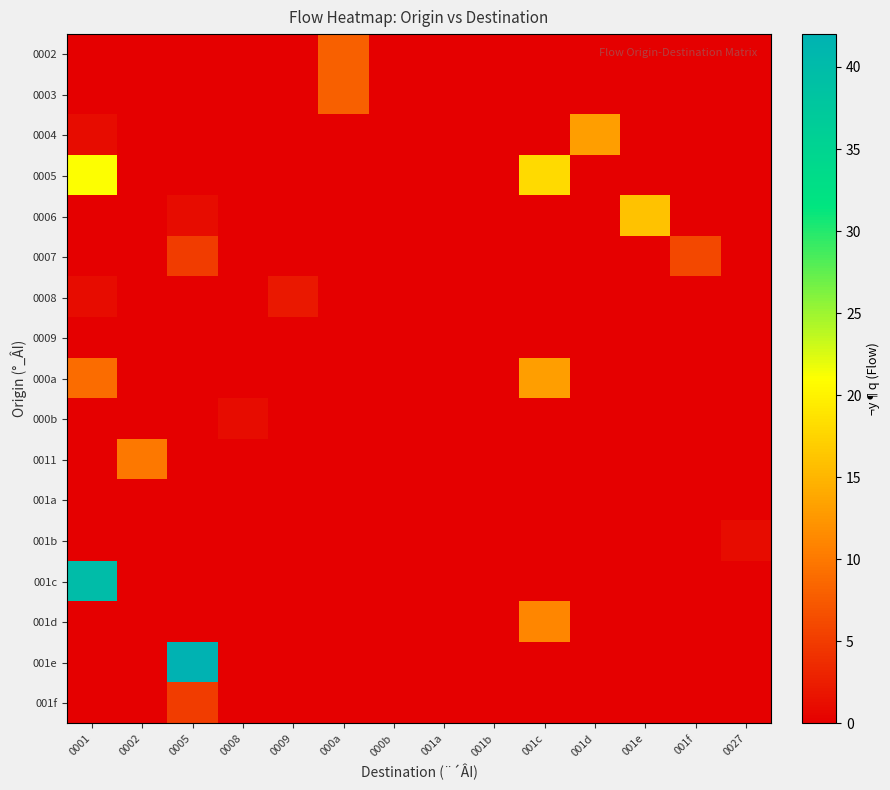

Between 0009 and 0027, which series saw the biggest shift?

0008